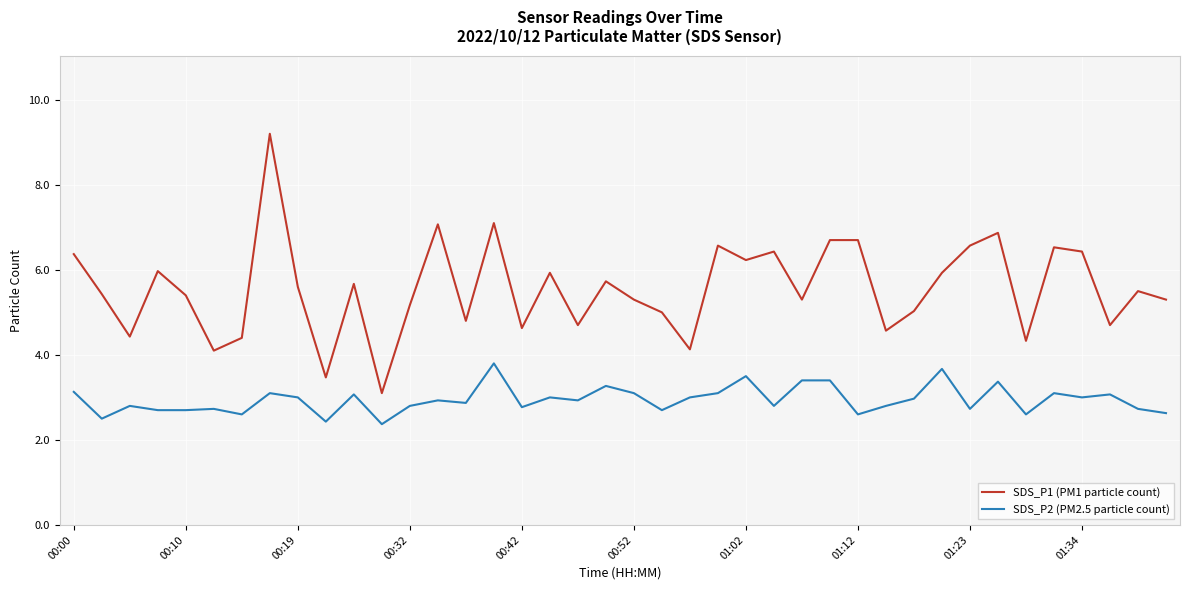

True or false: SDS_P1 (PM1 particle count) and SDS_P2 (PM2.5 particle count) intersect in this chart.

False